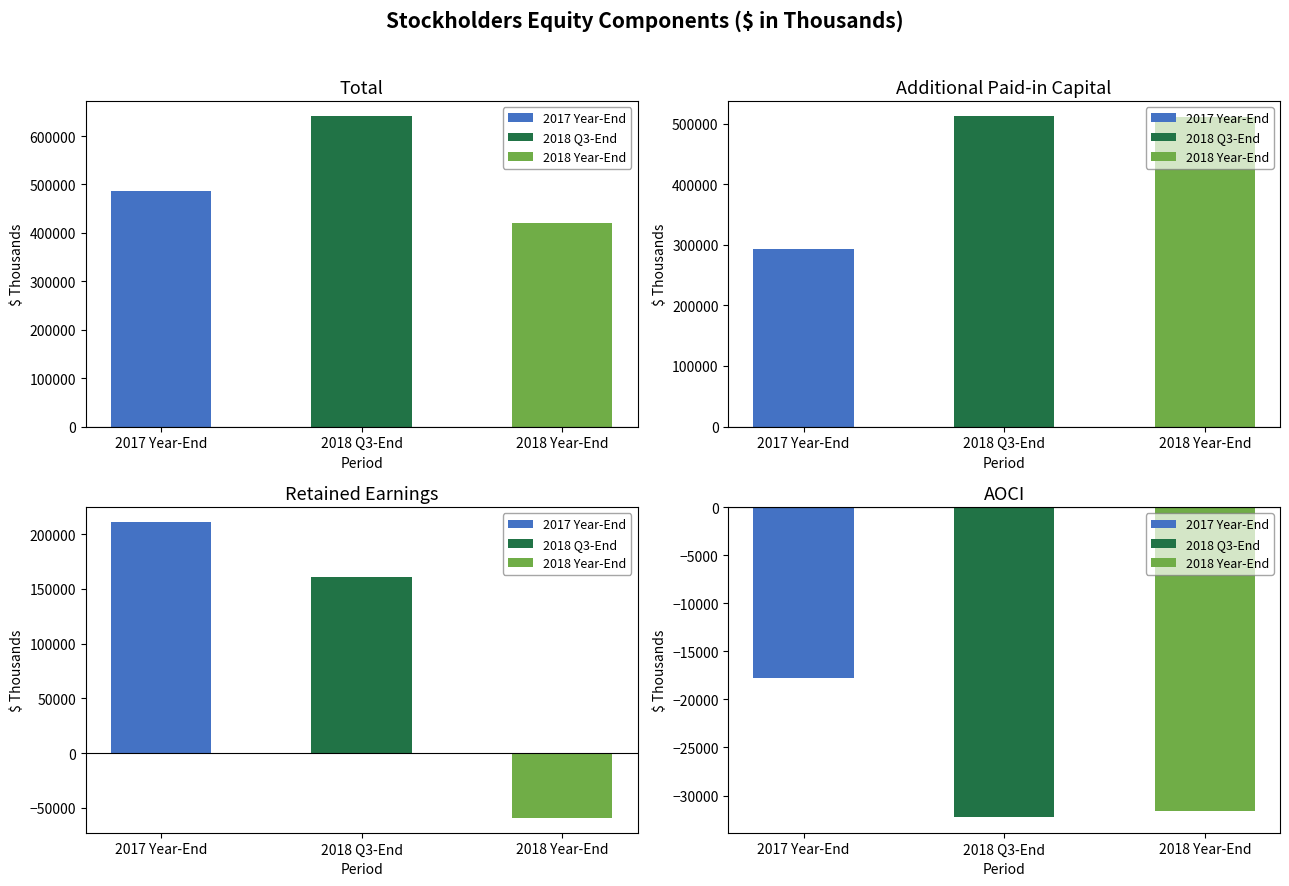

Rank the series by their average value, from highest to lowest.

2018 Q3-End, 2017 Year-End, 2018 Year-End